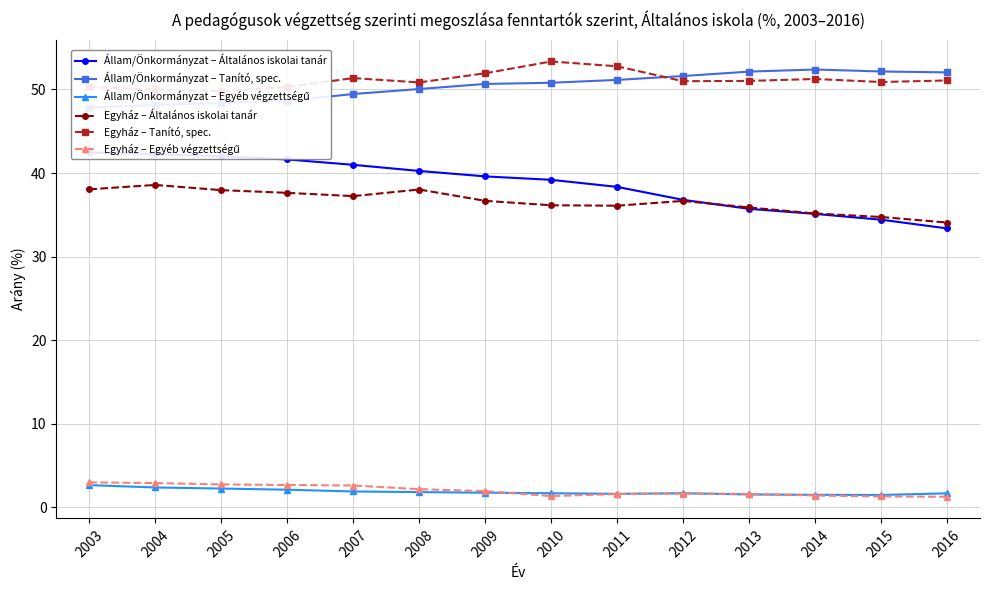

Which has a higher value, 2014 or 2016?

2014